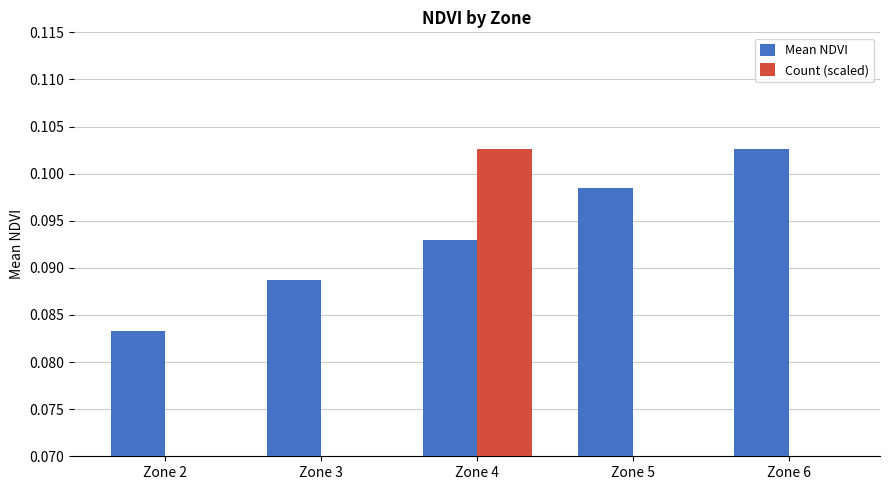

What is the sum of the Count (scaled) values at Zone 4 and Zone 3?

0.2